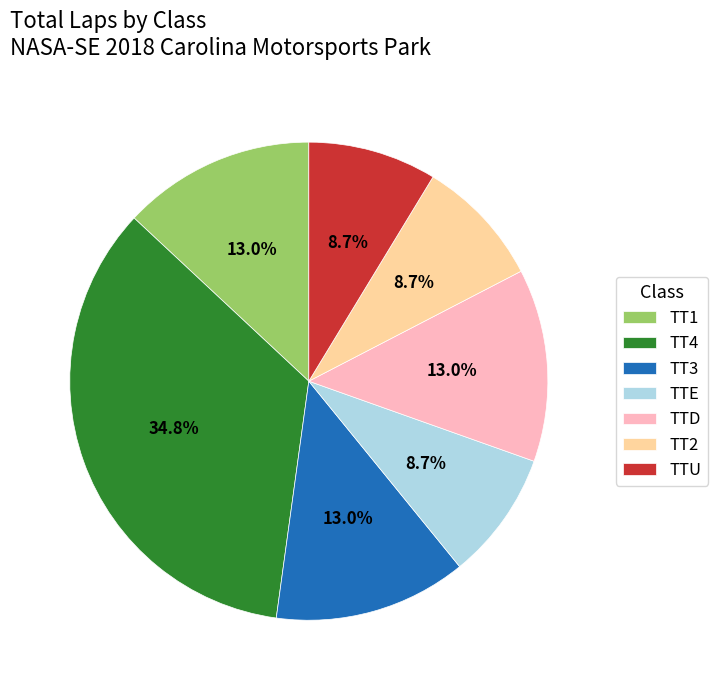

To the nearest percent, what percentage of the pie is TTE?

9%